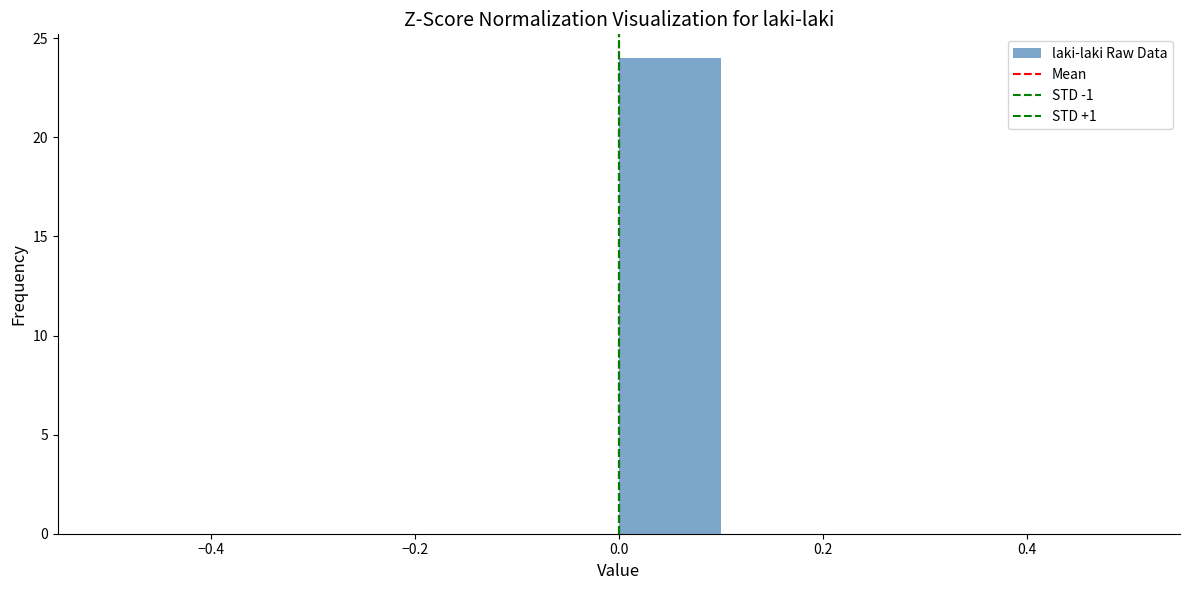

How tall is the bar that spans 0.0 to 0.1 on the x-axis? The values are not printed on the chart, so give them approximately, as read against the axis.

24